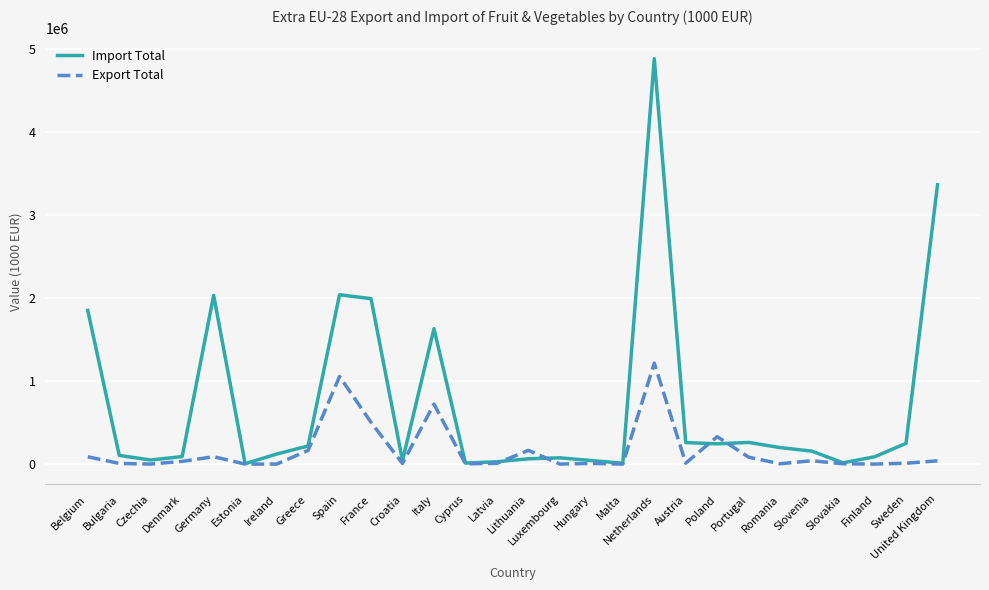

What is the difference between the highest and lowest values at France?

1491230.3